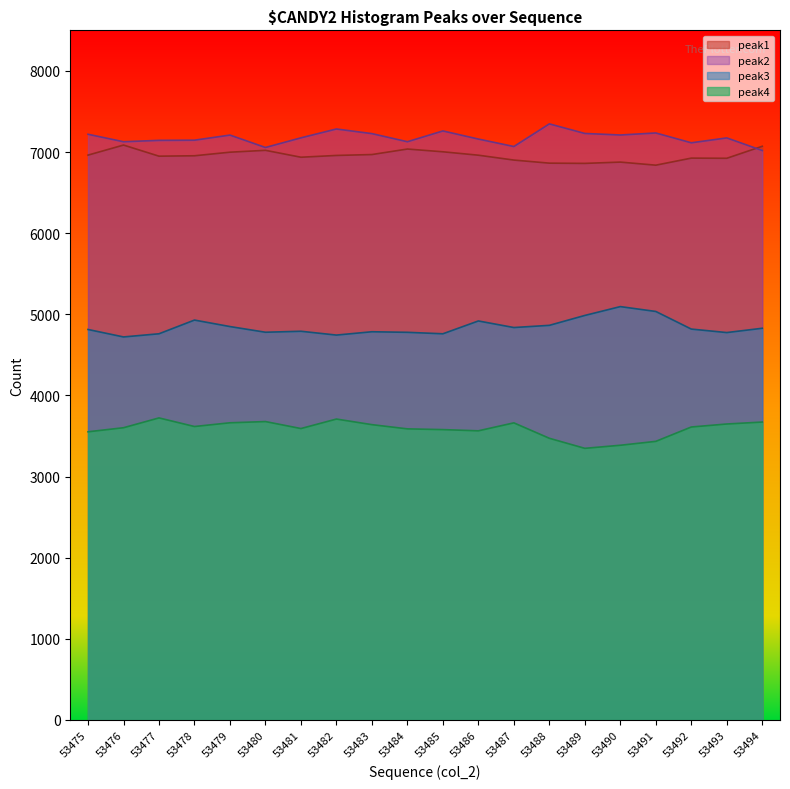

How many categories are shown in the chart?

20